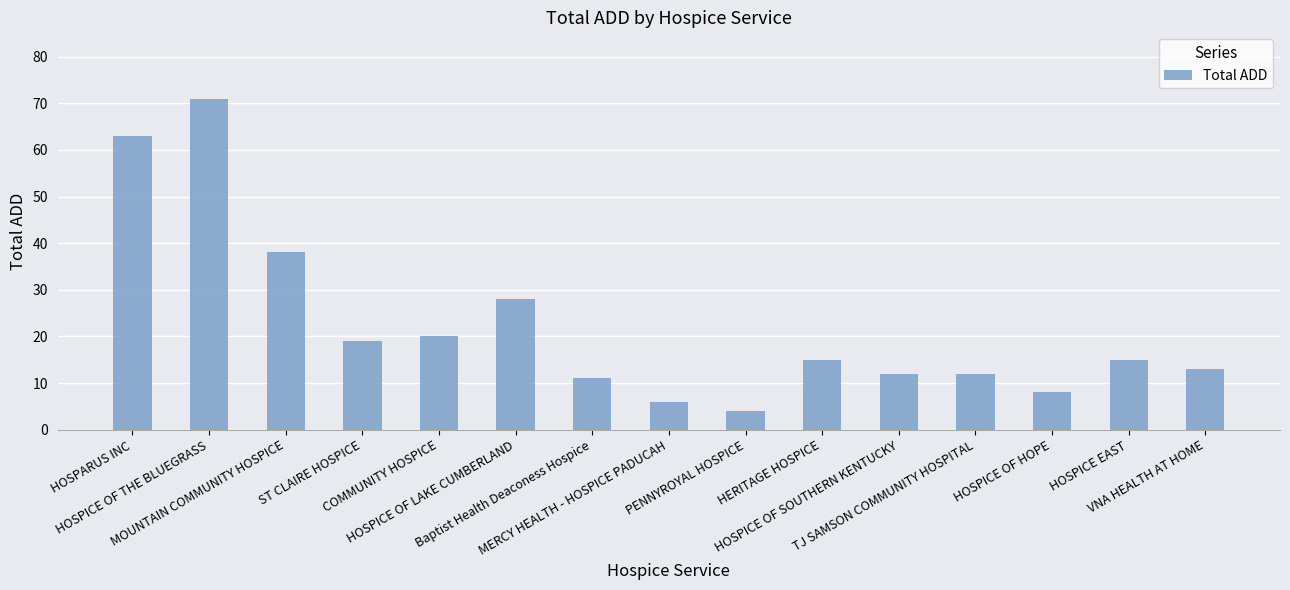

How many values are below 15?

7